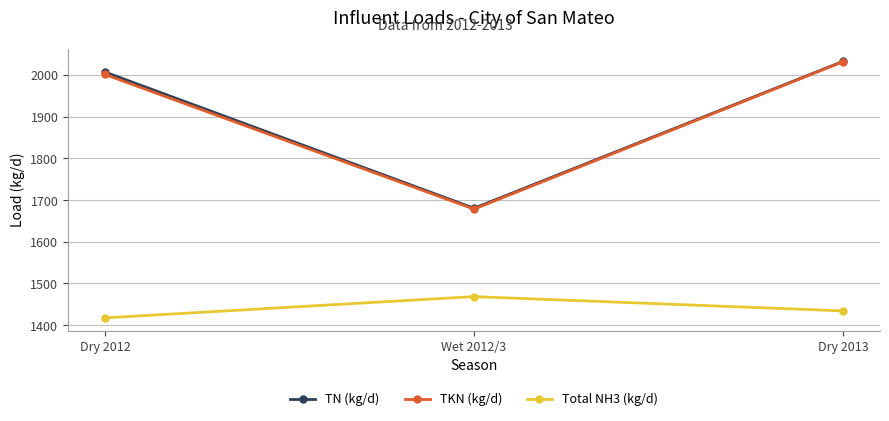

What is the value of the TKN (kg/d) point at the 3rd from the left?

2031.9